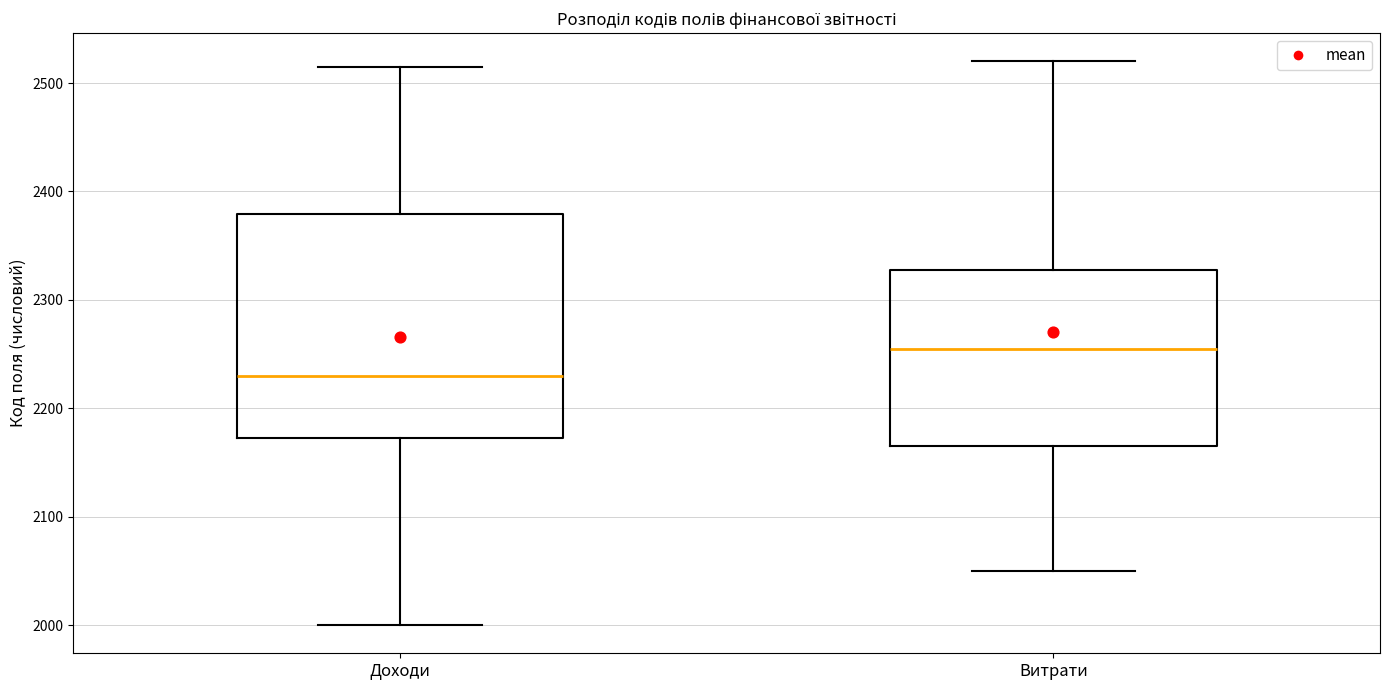

Where is the upper edge of the box for Витрати on the y-axis? The values are not printed on the chart, so give them approximately, as read against the axis.

2330